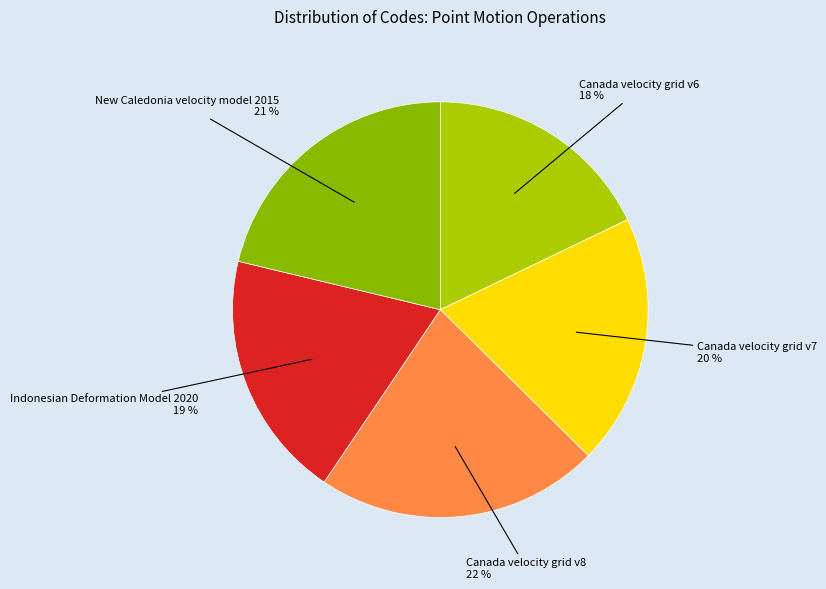

Count the number of slices in the pie.

5